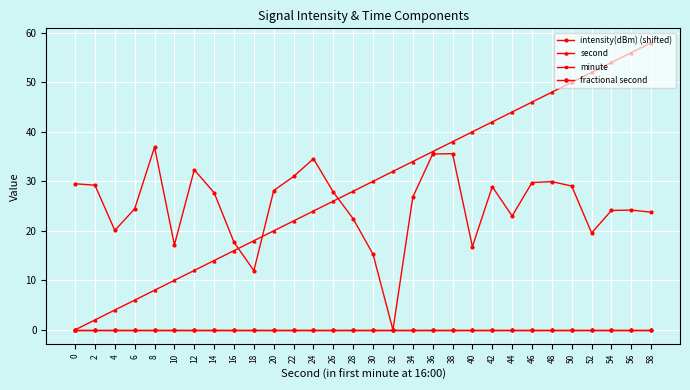

After their last crossing, which series has the higher values: second or intensity(dBm) (shifted)?

second